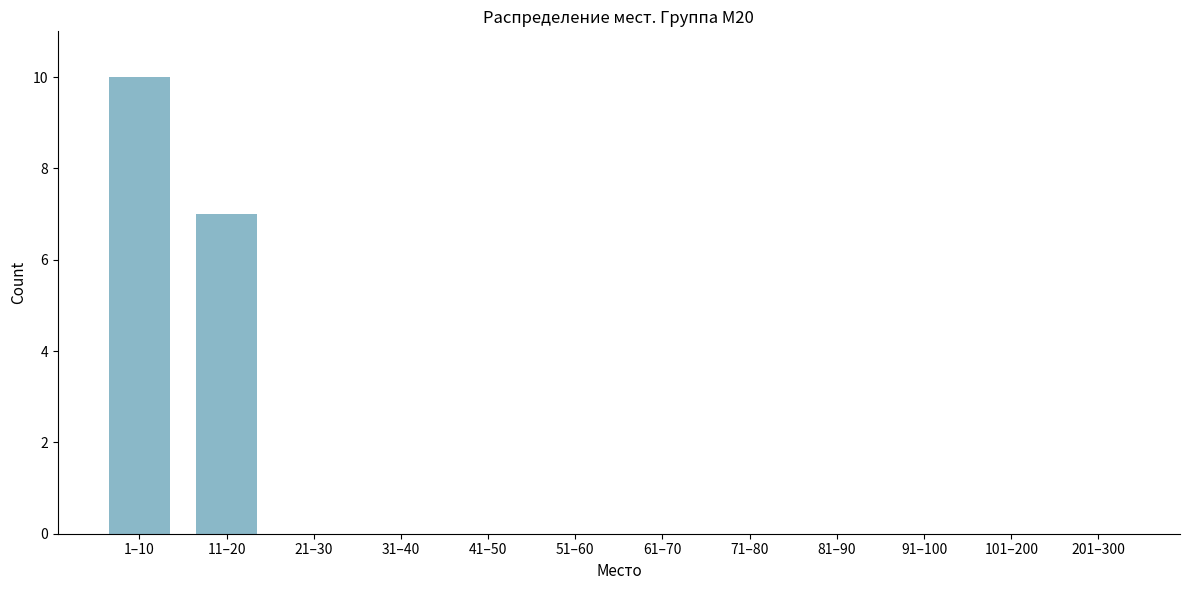

Reading left to right, what are all the values shown in this chart?

1–10=10	11–20=7	21–30=0	31–40=0	41–50=0	51–60=0	61–70=0	71–80=0	81–90=0	91–100=0	101–200=0	201–300=0